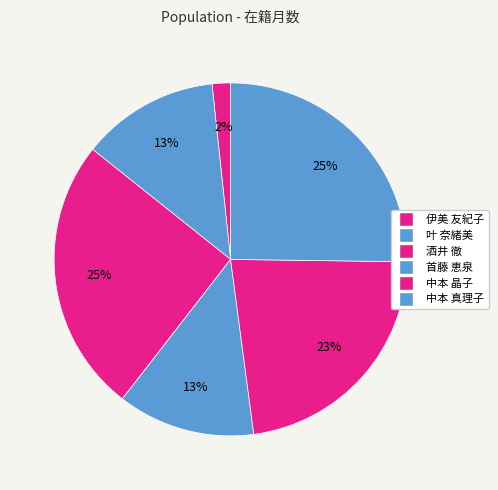

How many slices are in this pie chart?

6